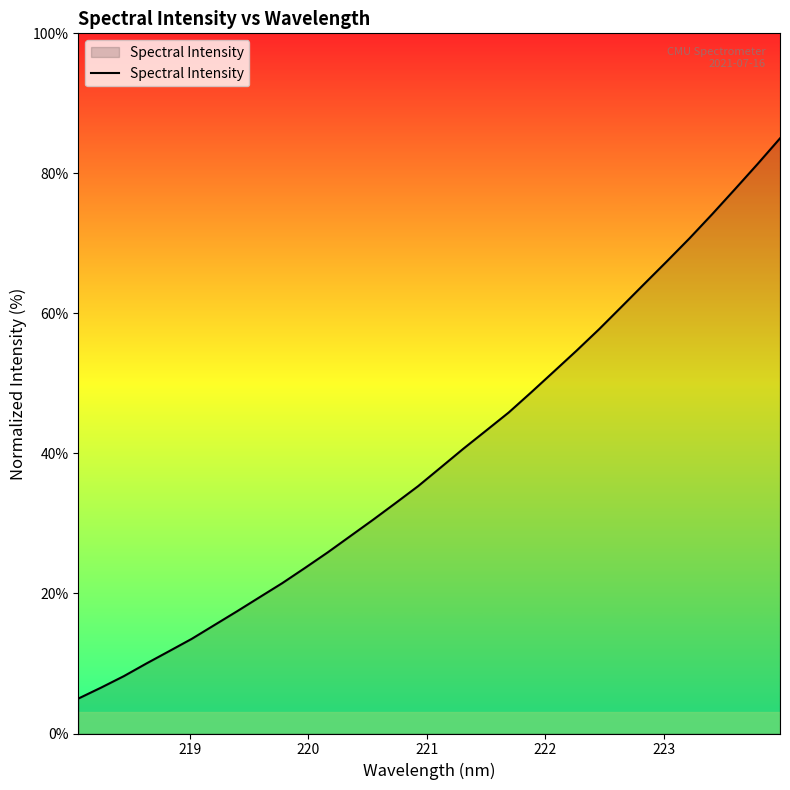

What is the minimum value shown in the chart?

5.0